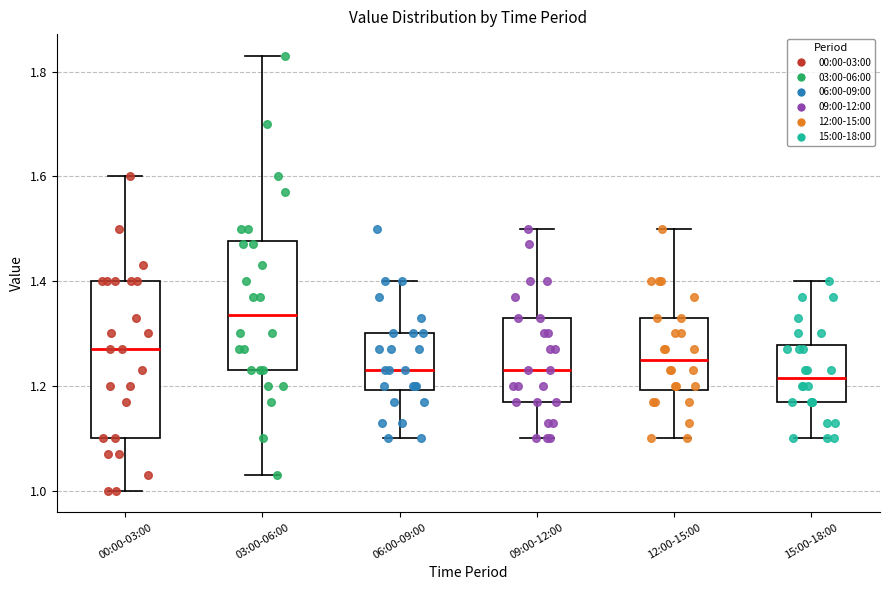

Which box's median line is the highest?

03:00-06:00